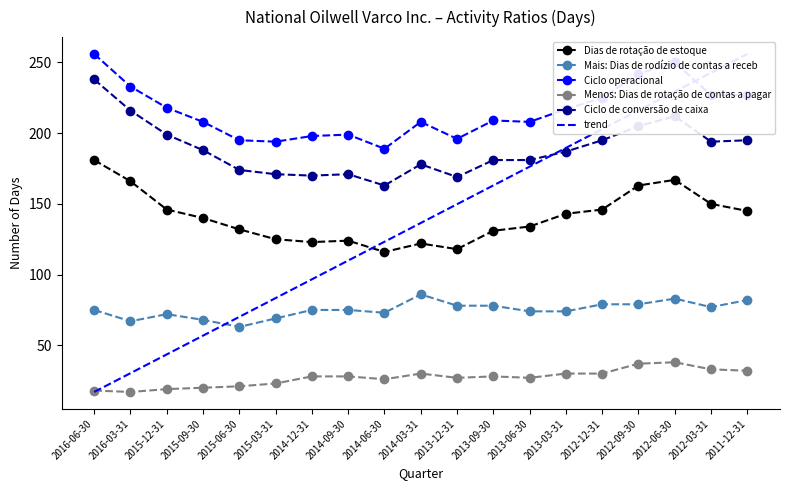

What is the label of the 4th point from the right?

2012-09-30